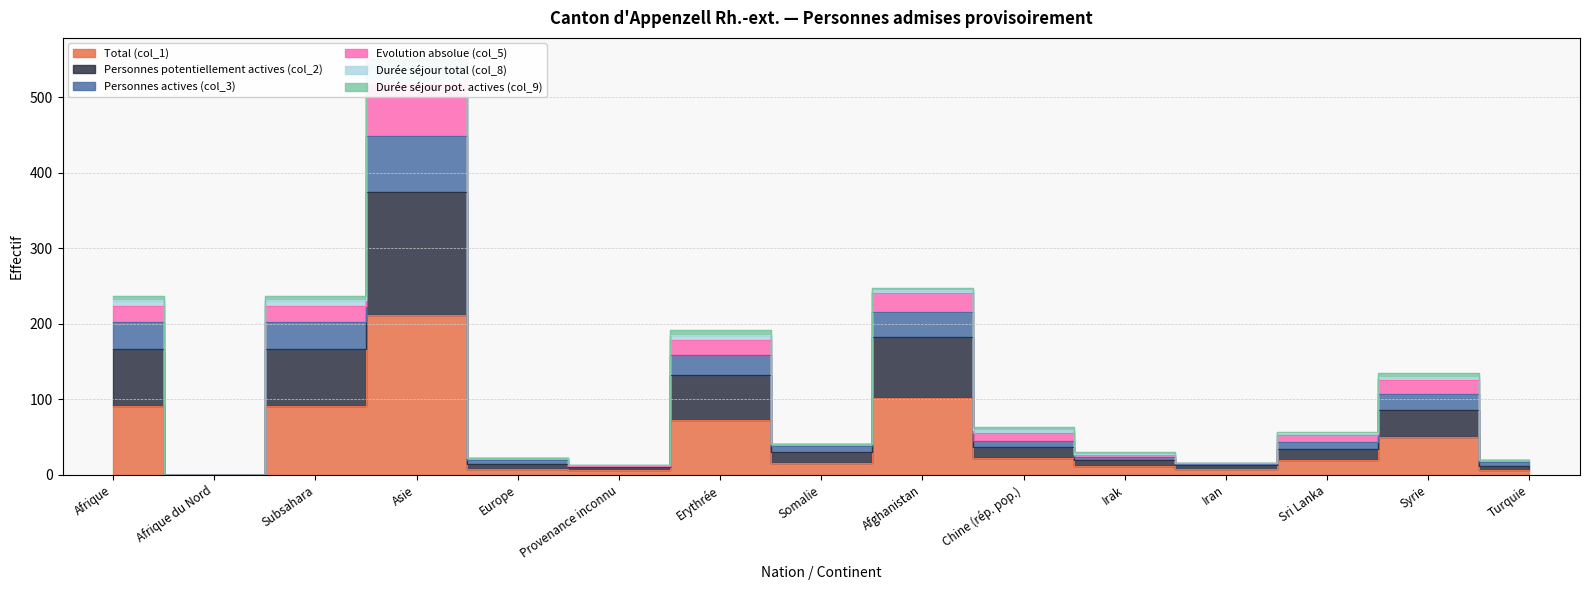

True or false: Evolution absolue (col_5) has more than 2 points higher than both neighbors.

True